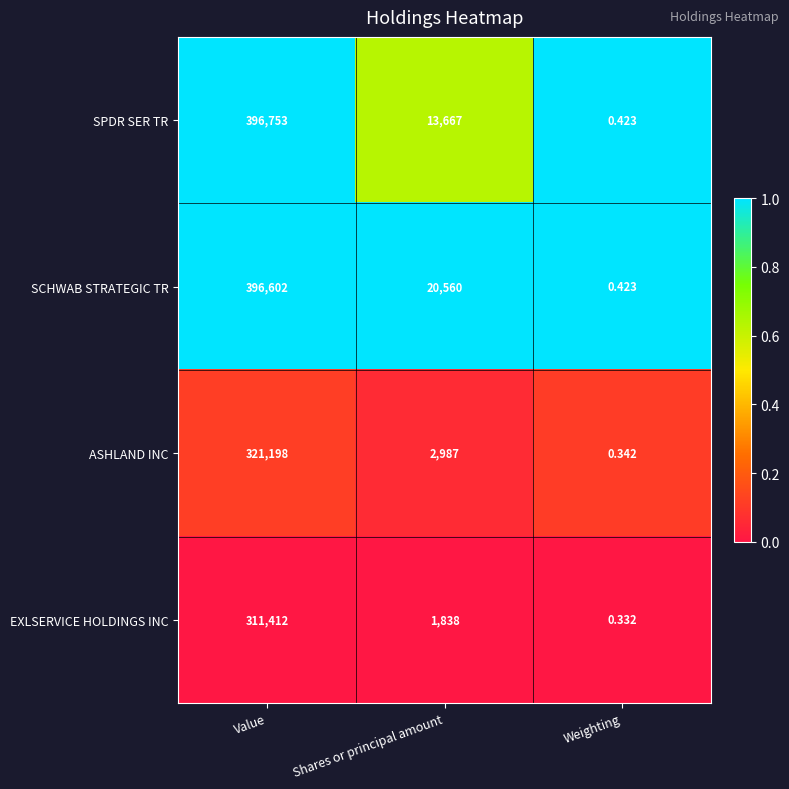

At which label does EXLSERVICE HOLDINGS INC reach its peak?

Value